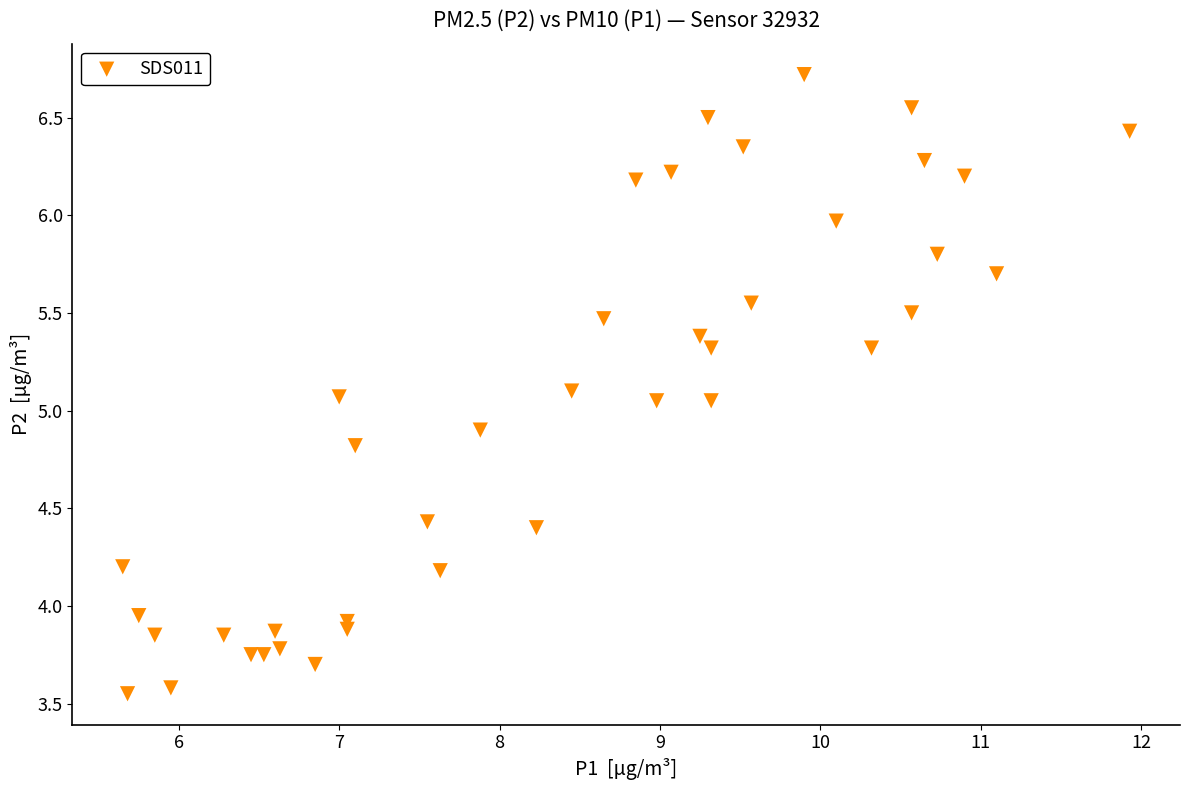

What is the range of Y values (max minus min)?

3.2